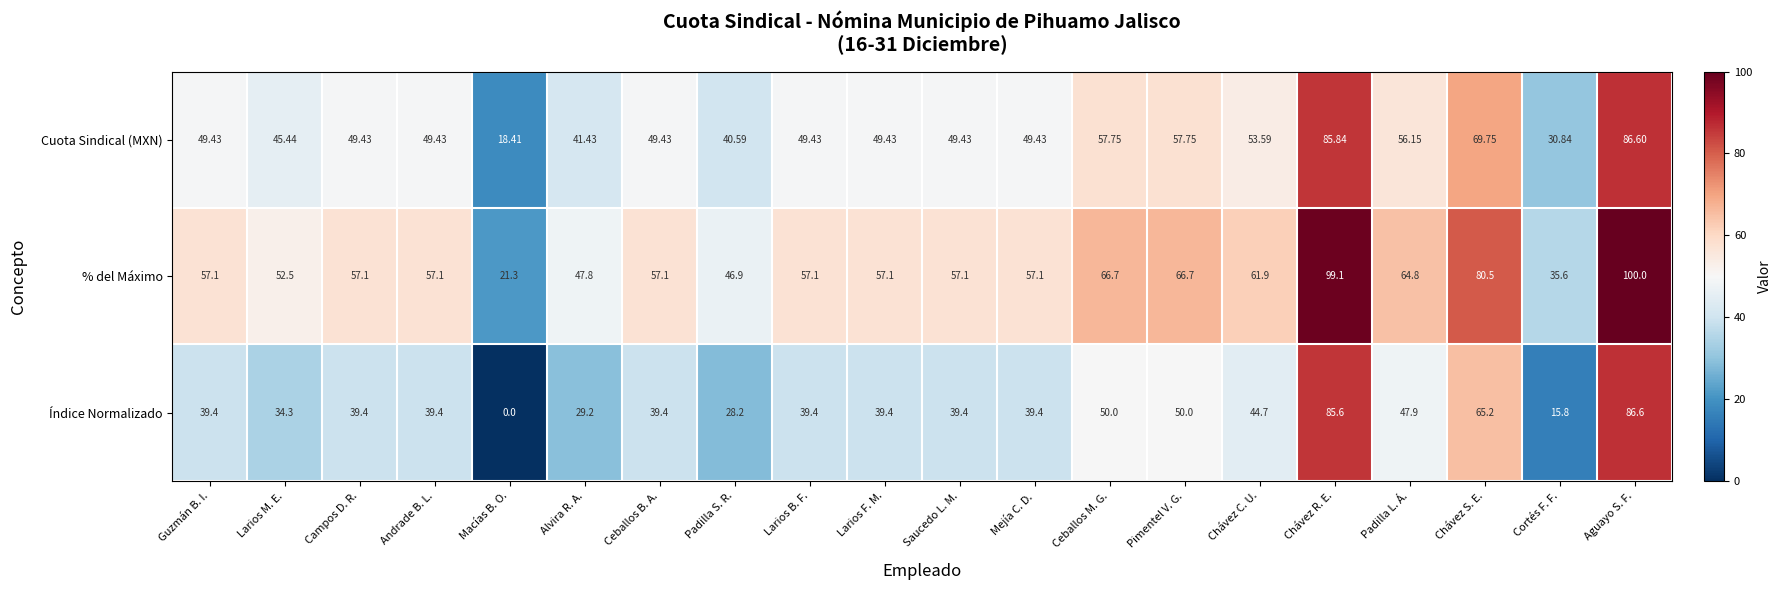

At which label does Índice Normalizado reach its minimum?

Macías B. O.